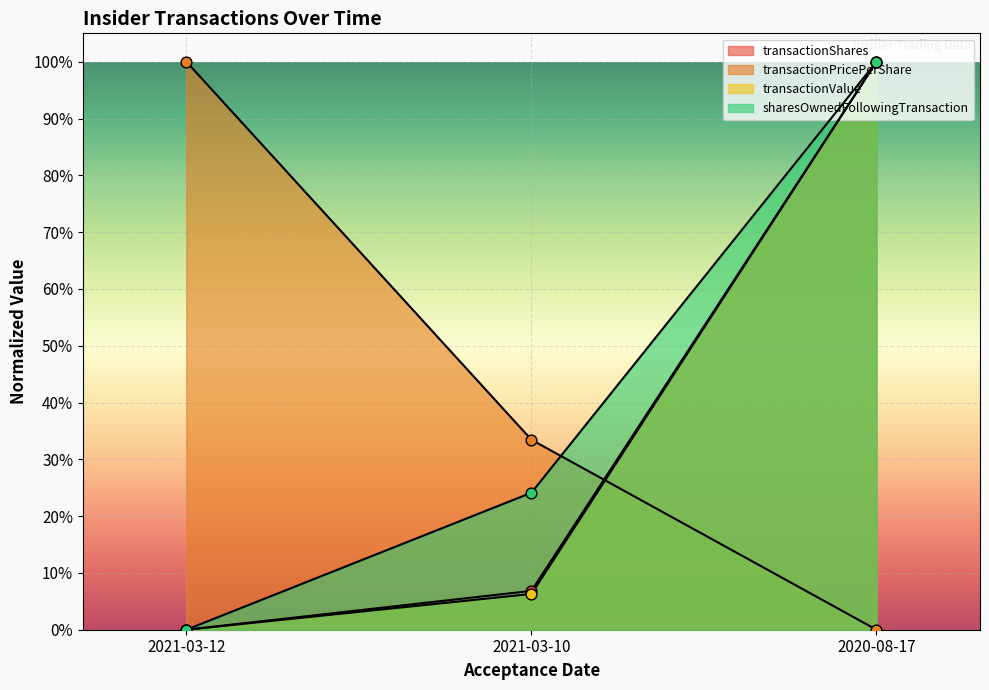

At which category is the sum across all series the highest?

2020-08-17